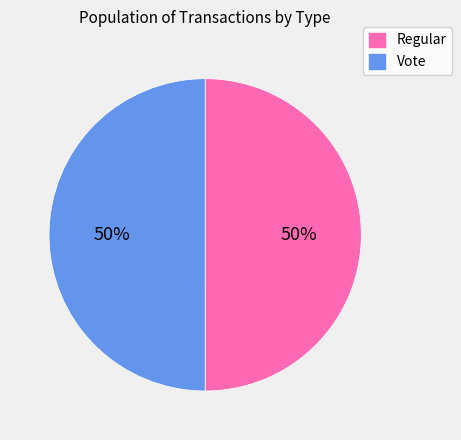

Is it true that Vote is 38% of the pie?

False